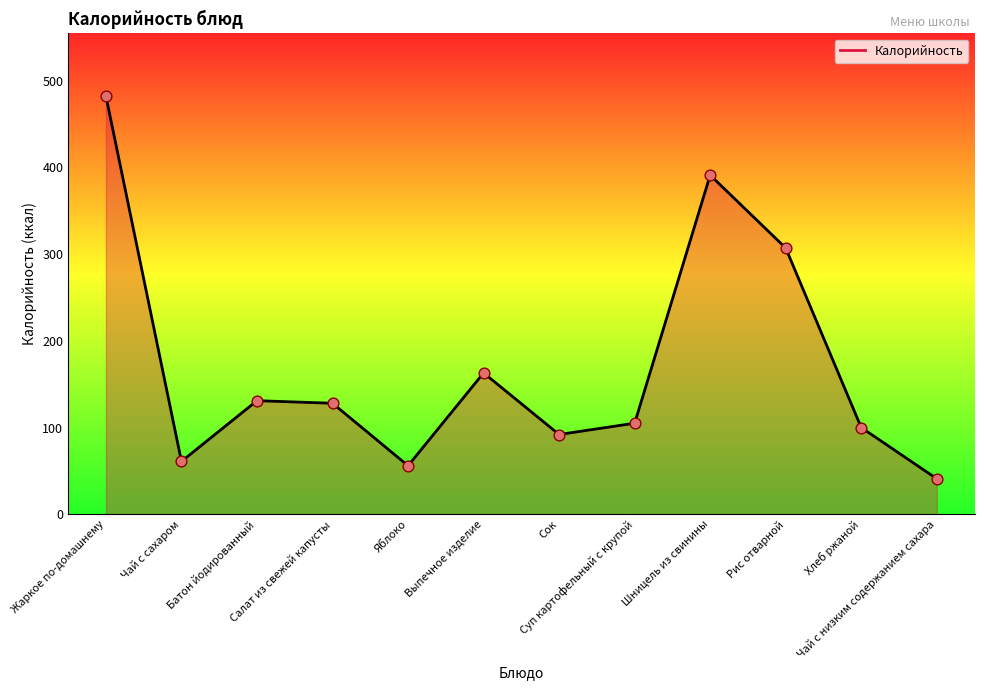

Between Выпечное изделие and Салат из свежей капусты, which is larger?

Выпечное изделие